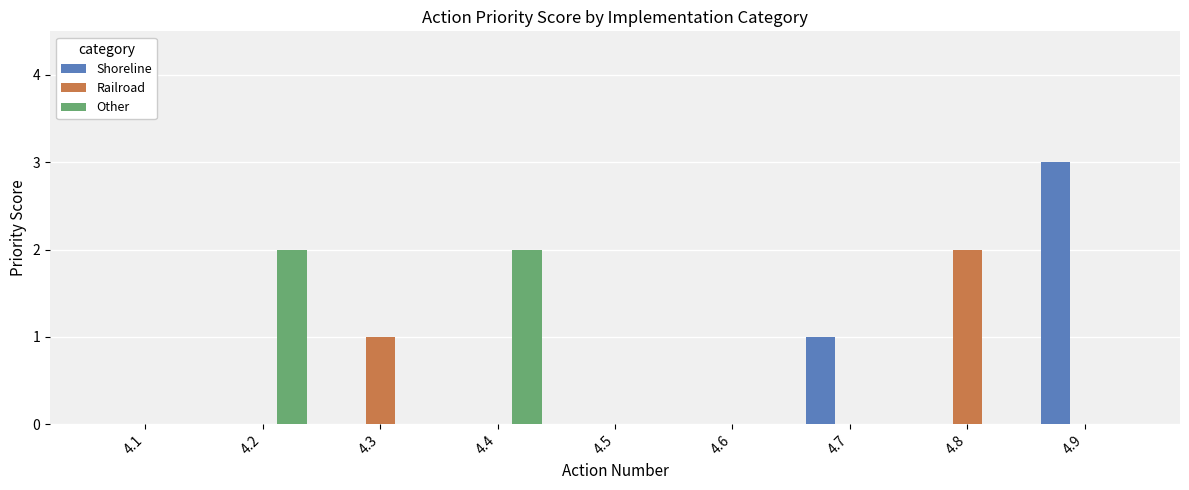

Count the number of data series in this chart.

3